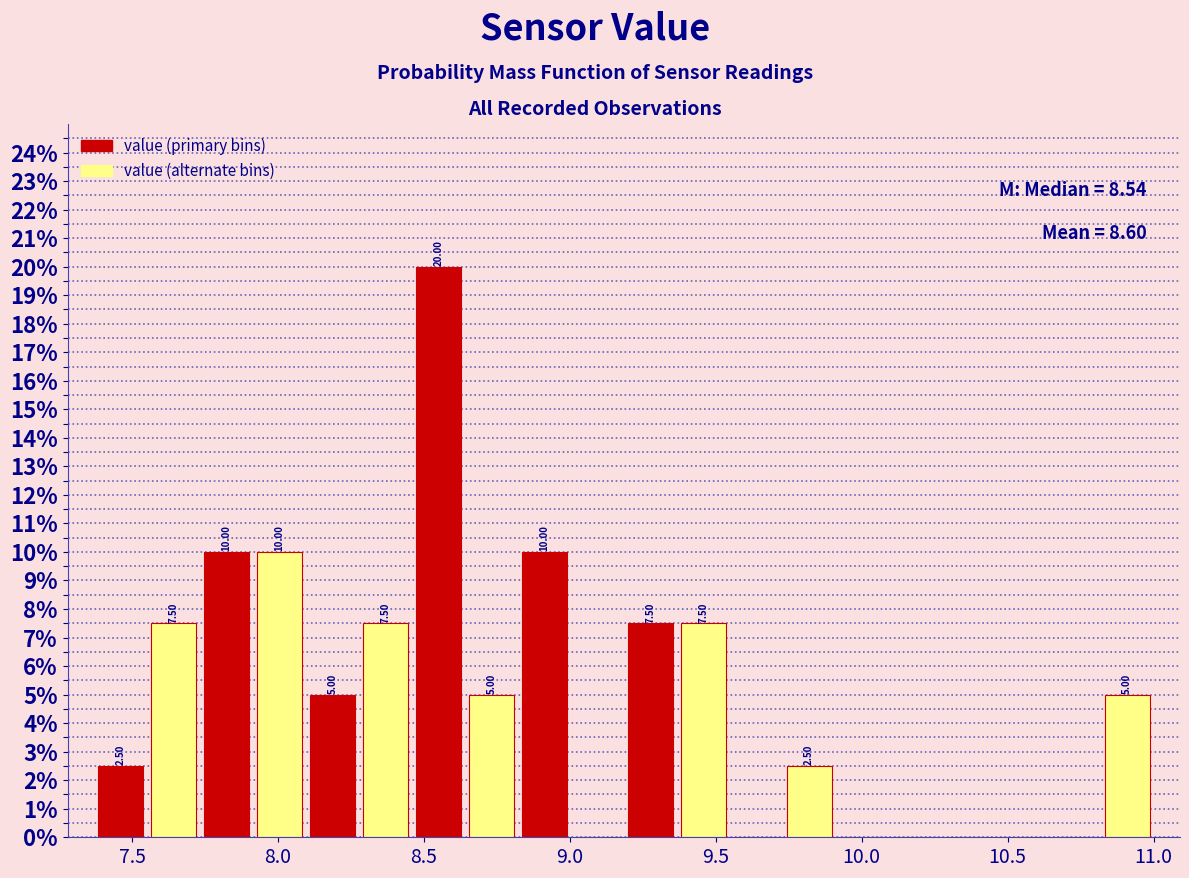

Read against the x-axis, roughly where is the centre of the tallest bar?

8.55